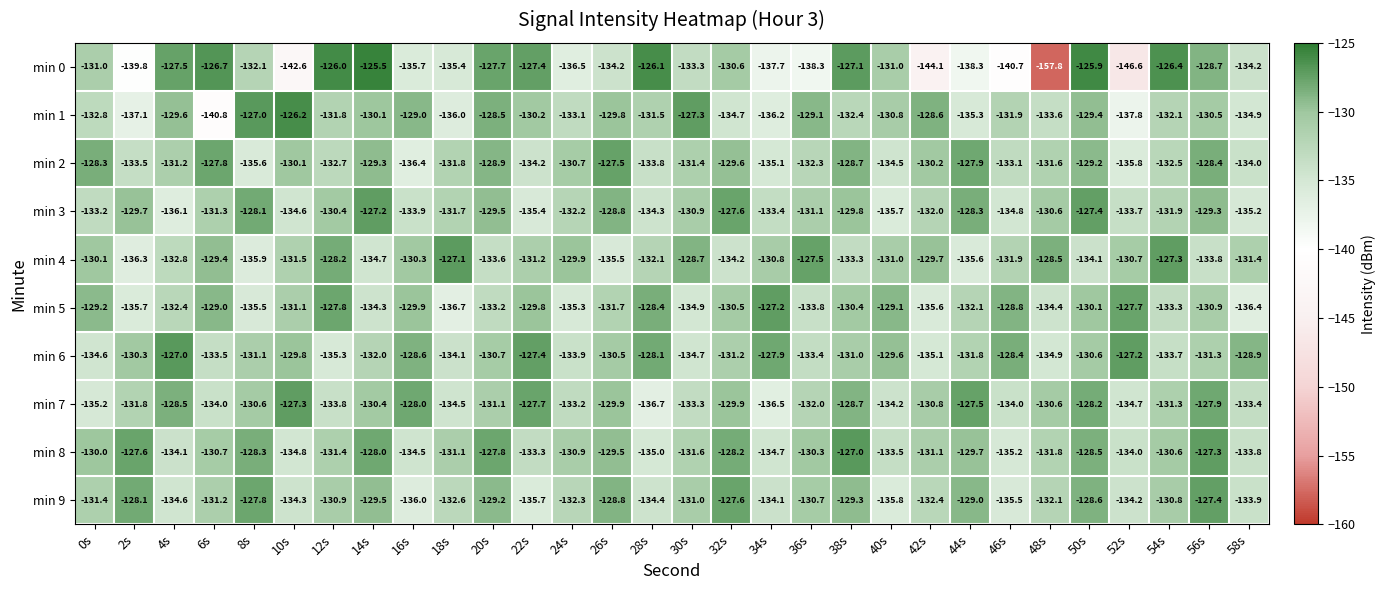

Rank the categories by min 5 value from lowest to highest.

18s, 58s, 2s, 42s, 8s, 24s, 30s, 48s, 14s, 36s, 54s, 20s, 4s, 44s, 26s, 10s, 56s, 32s, 38s, 50s, 16s, 22s, 0s, 40s, 6s, 46s, 28s, 12s, 52s, 34s